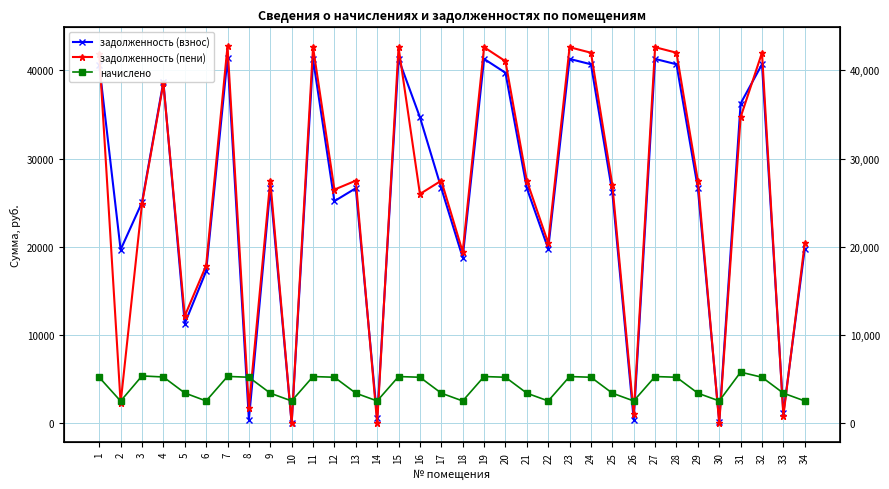

What is the sum of the начислено values at 14 and 34?

5086.6